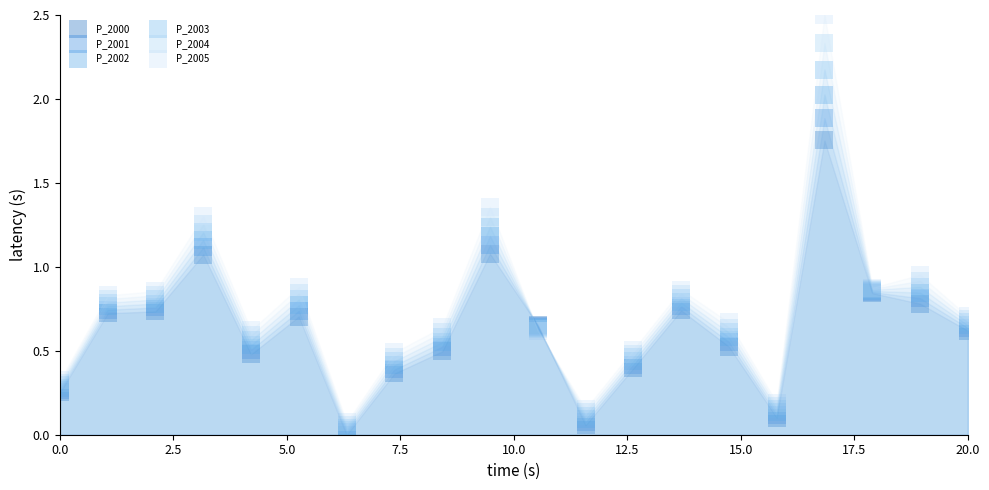

Which series reaches the minimum Y coordinate?

P_2000